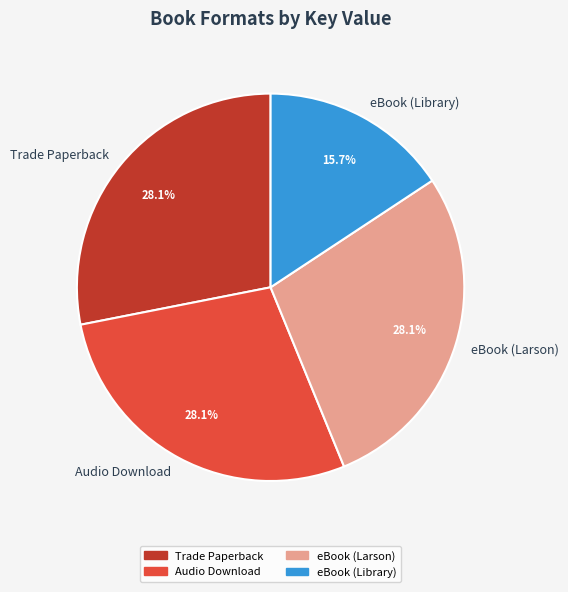

To the nearest percent, what percentage of the pie is Audio Download?

28%